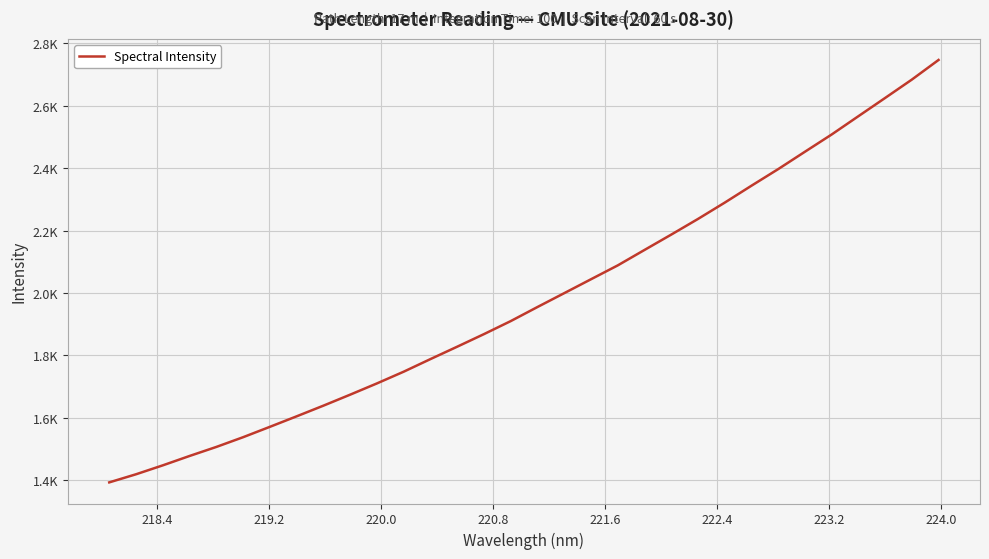

Is this an area chart (filled region under the line)?

No